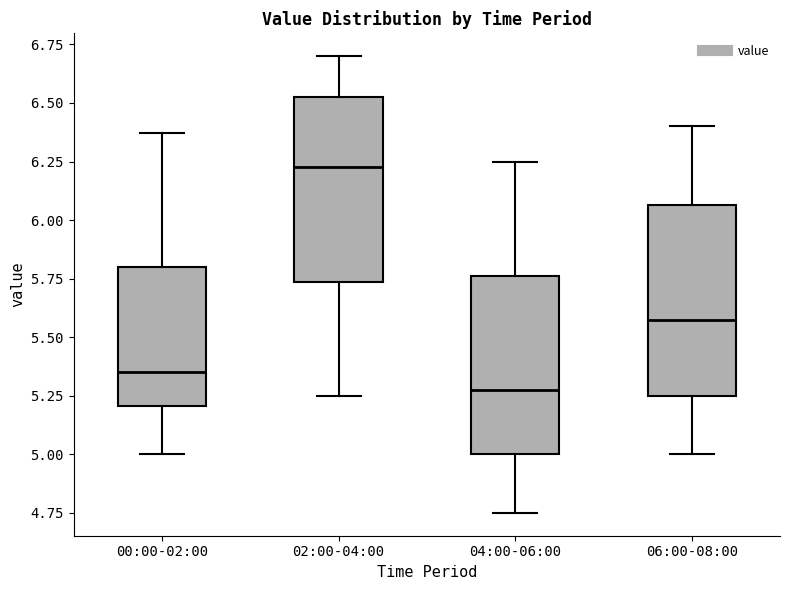

Which box has the highest median line?

02:00-04:00